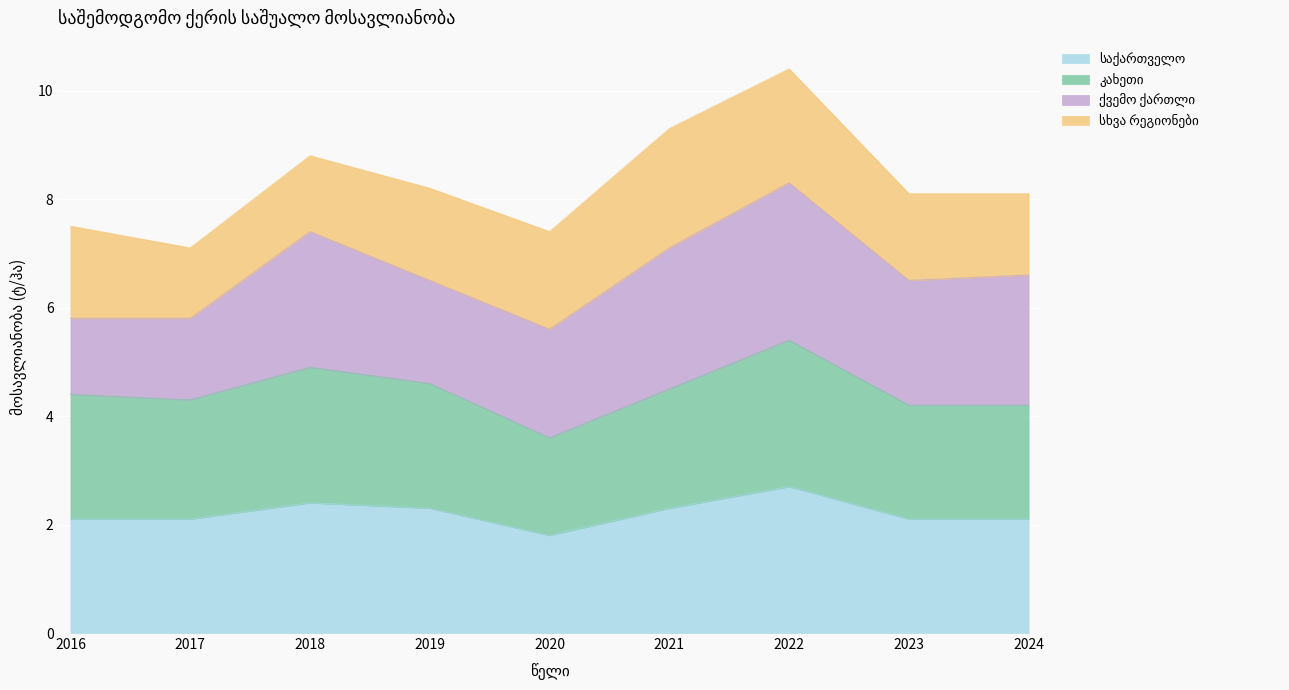

What is the total value across all series at 2022?

10.4